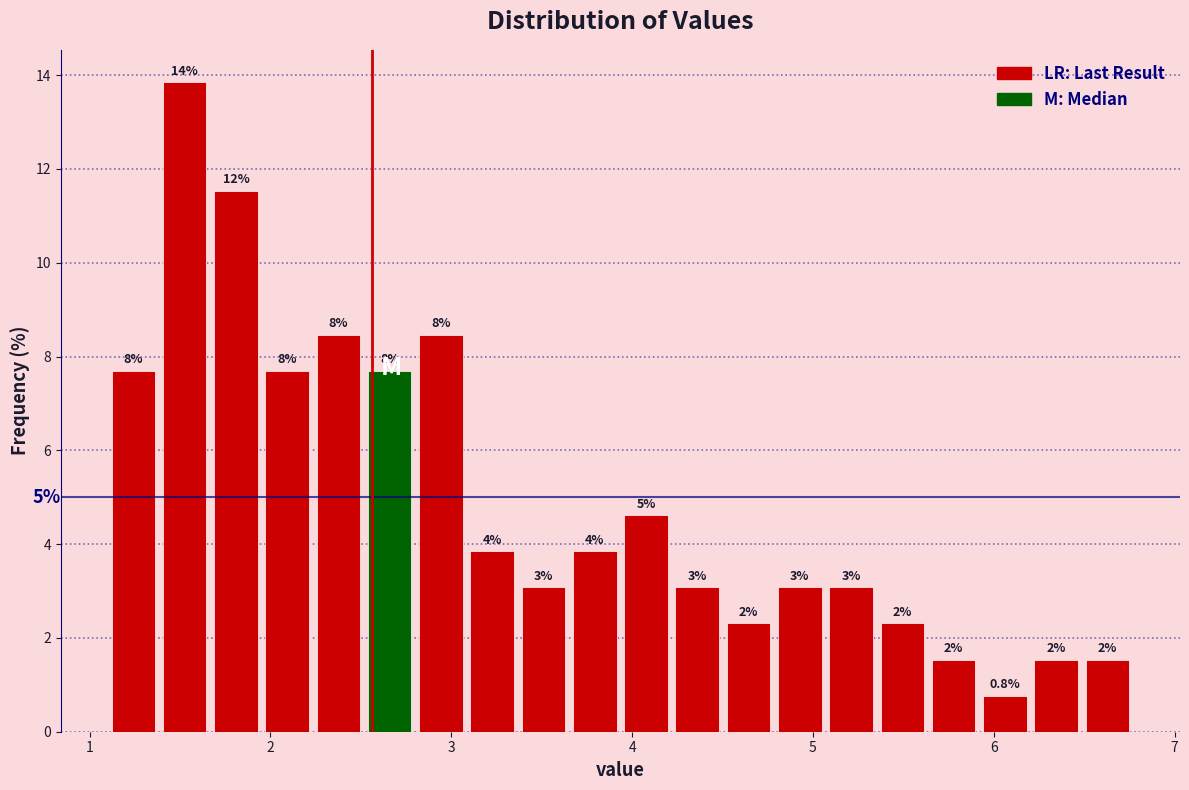

Around what value on the x-axis is the tallest bar? Give the approximate position of its centre, as read against the axis.

1.5